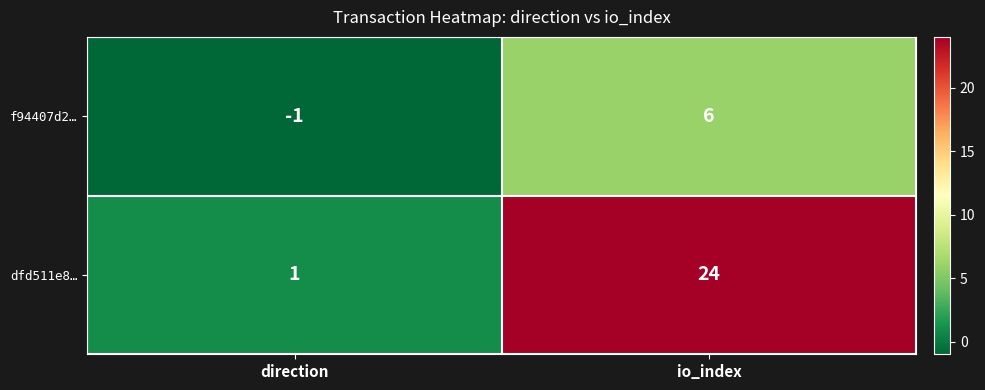

Rank the series by their average value, from highest to lowest.

dfd511e8…, f94407d2…